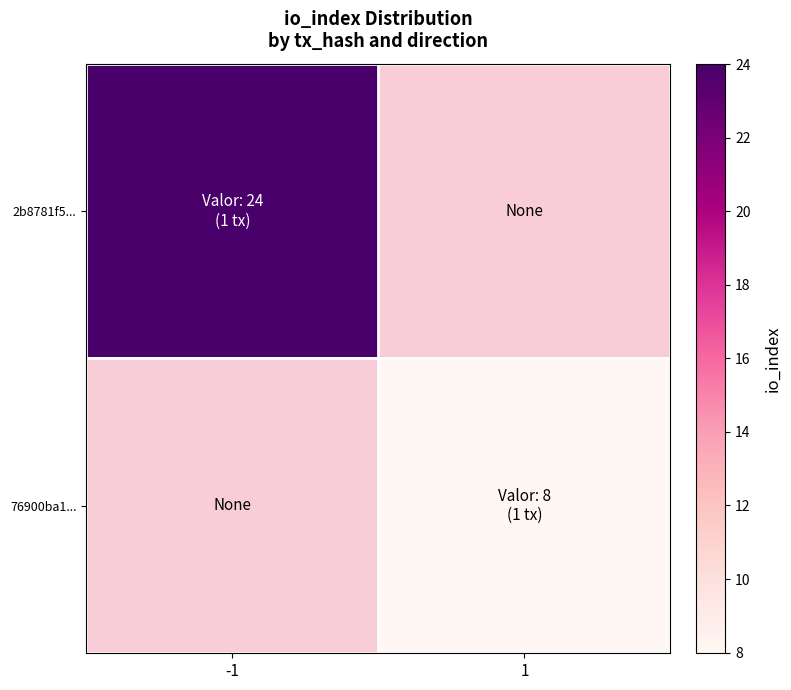

List the series in order of their peak value, highest first.

2b8781f5..., 76900ba1...